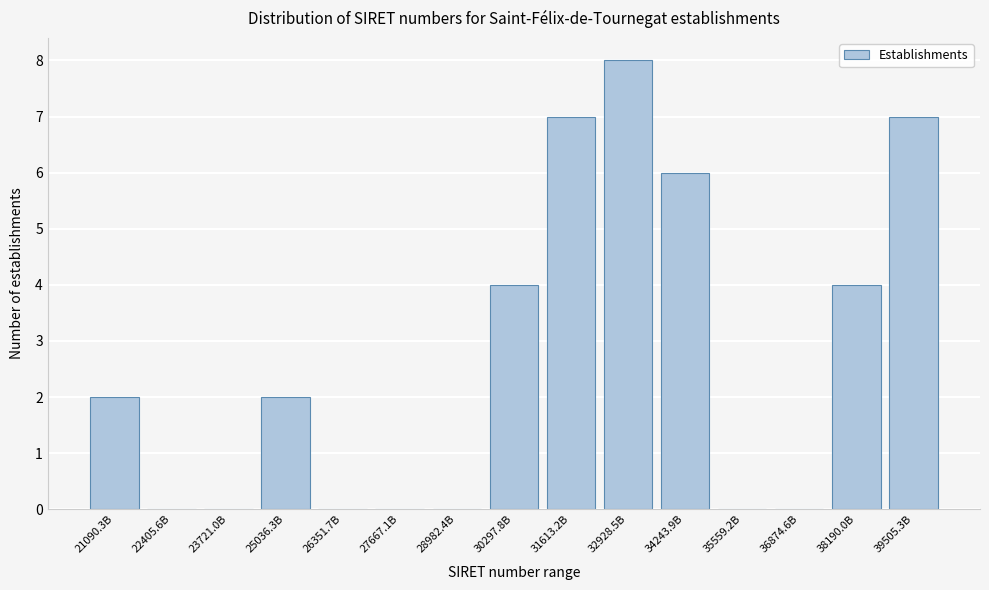

Reading left to right, transcribe all the data shown in this chart.

21090.3B=2	22405.6B=0	23721.0B=0	25036.3B=2	26351.7B=0	27667.1B=0	28982.4B=0	30297.8B=4	31613.2B=7	32928.5B=8	34243.9B=6	35559.2B=0	36874.6B=0	38190.0B=4	39505.3B=7